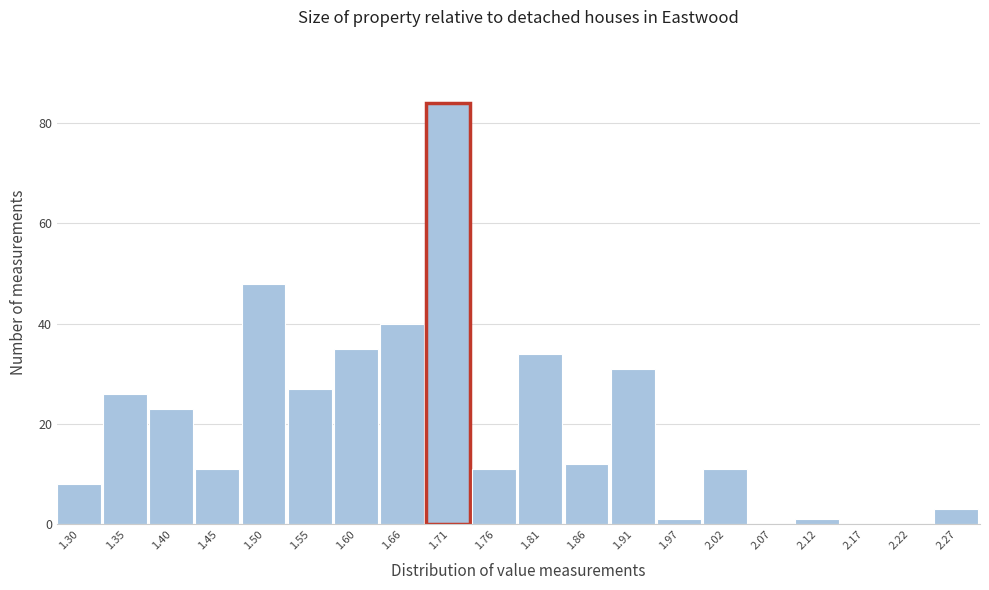

How tall is the bar that spans 1.68 to 1.73 on the x-axis? Neither the bar edges nor the heights are printed on the chart, so give them approximately, as read against the axes.

84